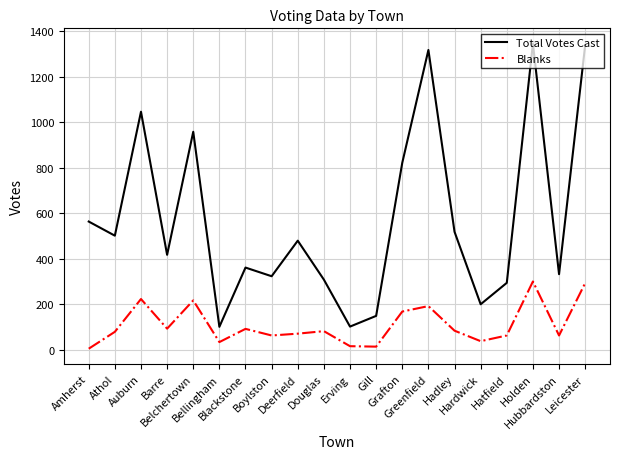

True or false: Total Votes Cast and Blanks intersect in this chart.

False